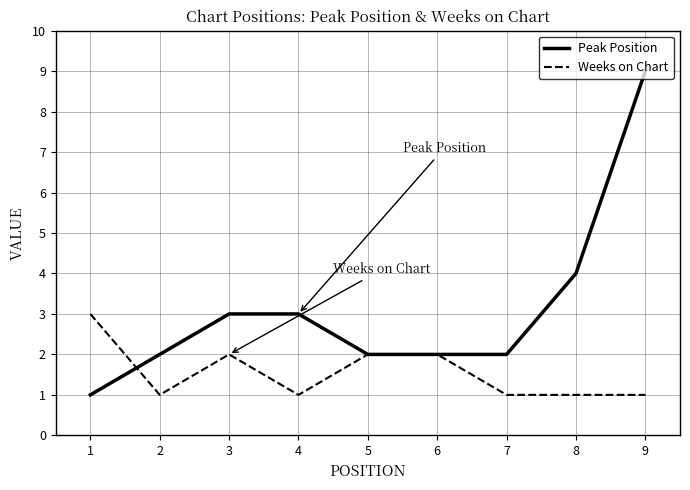

Which series changed the most between 1 and 9?

Peak Position